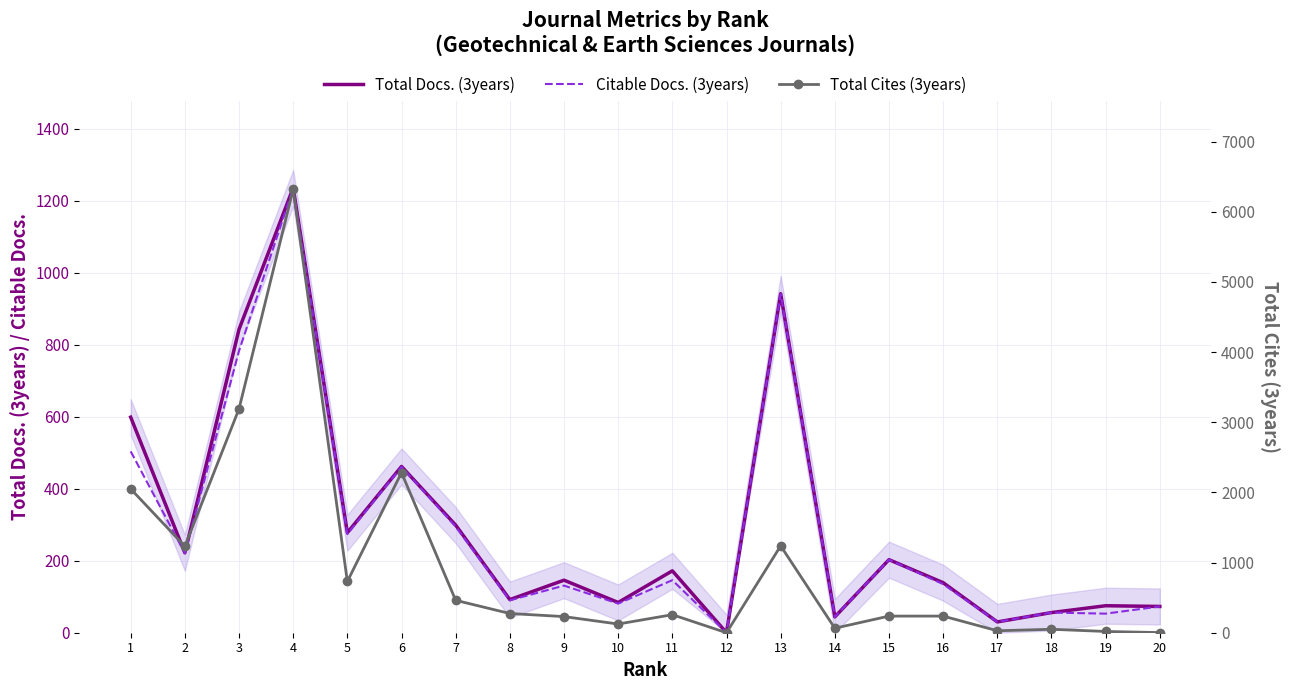

Which series has the largest total across all categories?

Total Cites (3years)